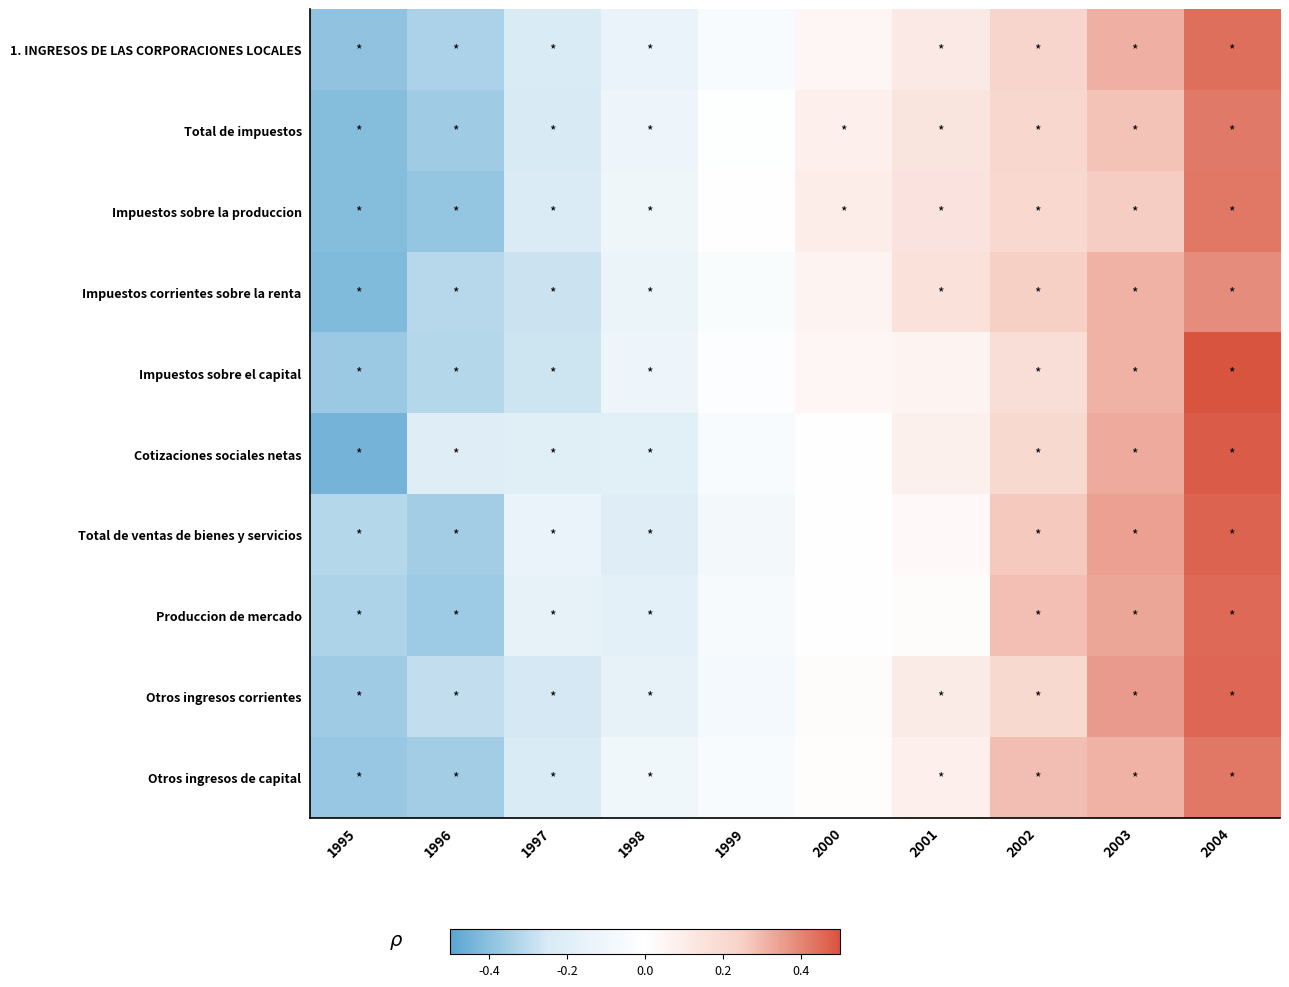

How many distinct data groups are displayed?

10